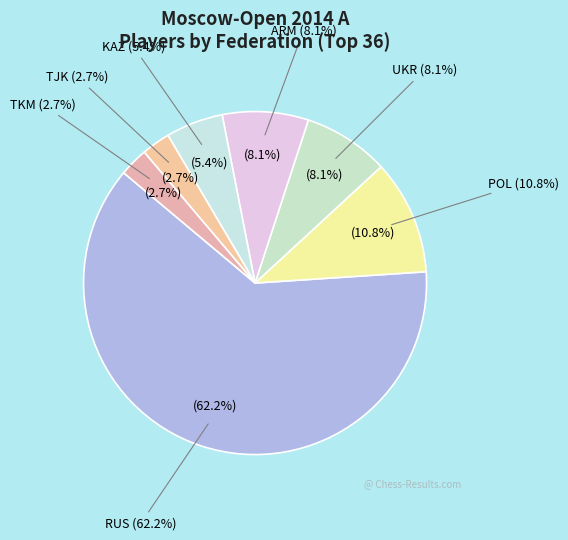

What is the majority slice?

RUS